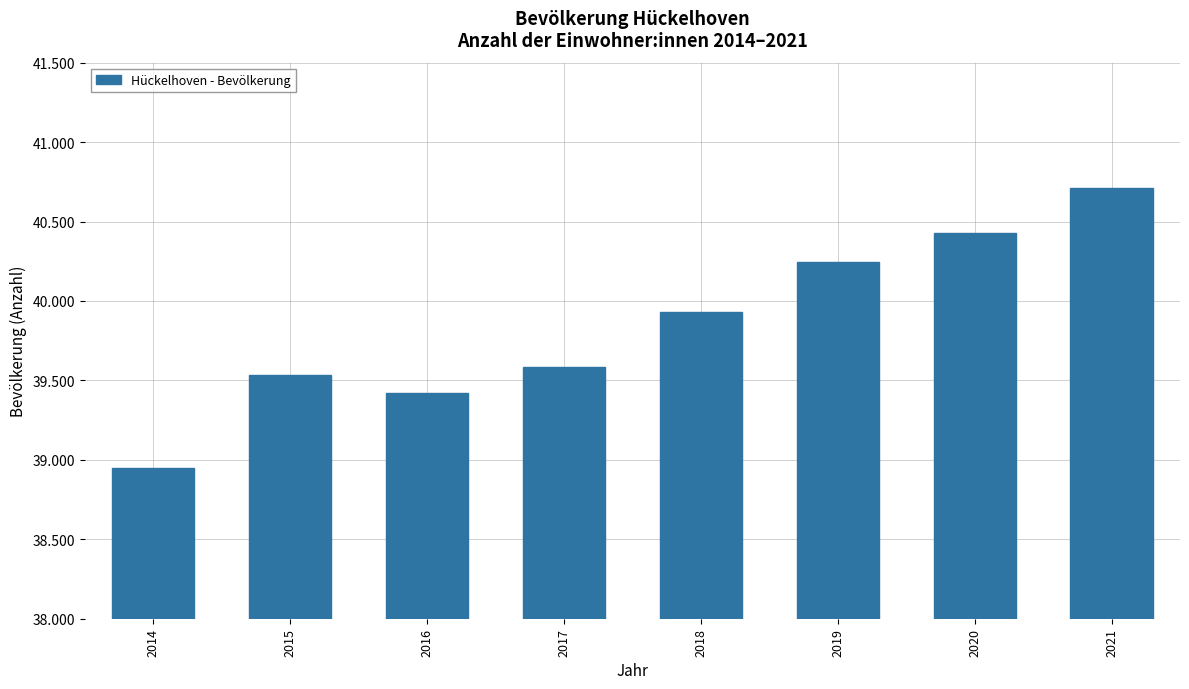

Which category has the lowest value across all series?

2014